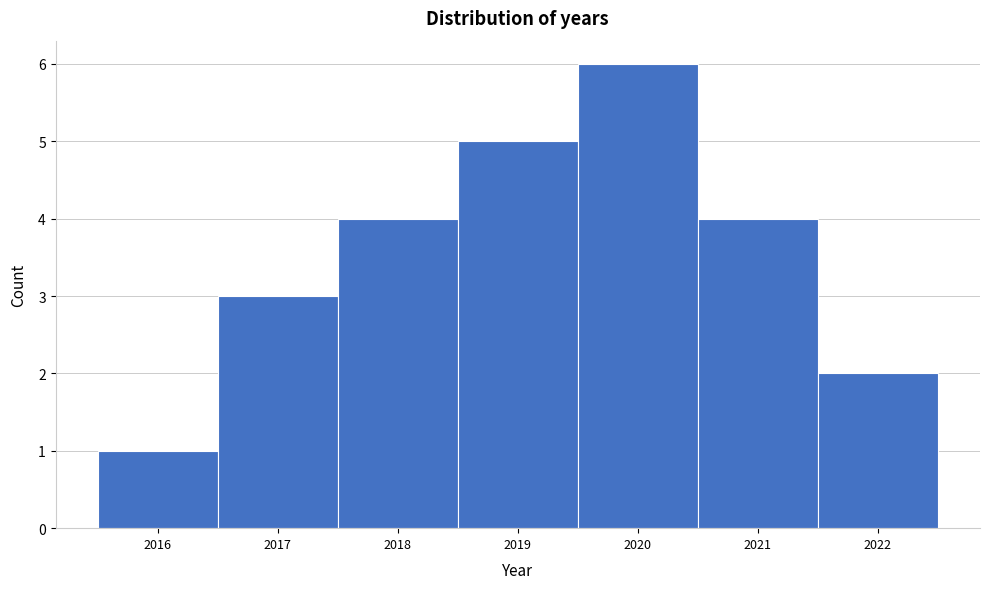

Reading left to right, extract all data points from this chart.

1	3	4	5	6	4	2